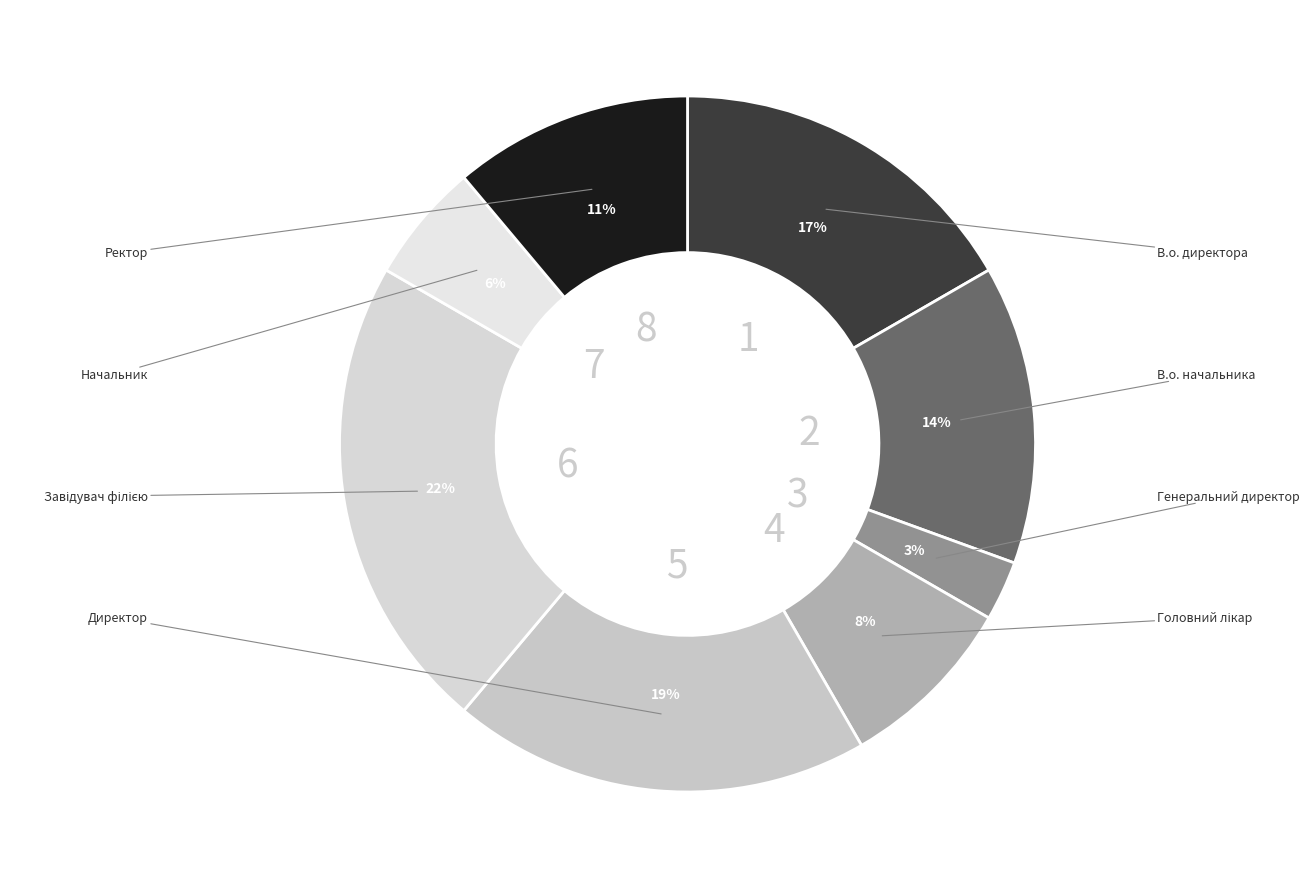

Does Генеральний директор represent more than half of the total?

No